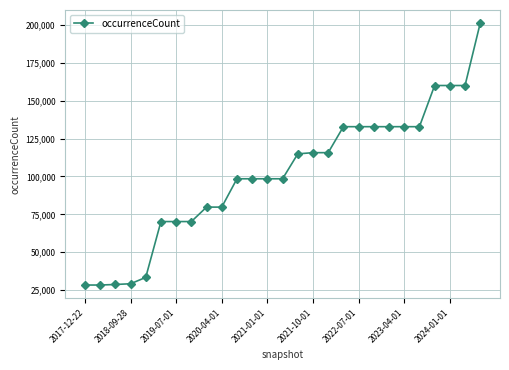

What is the average value?

101370